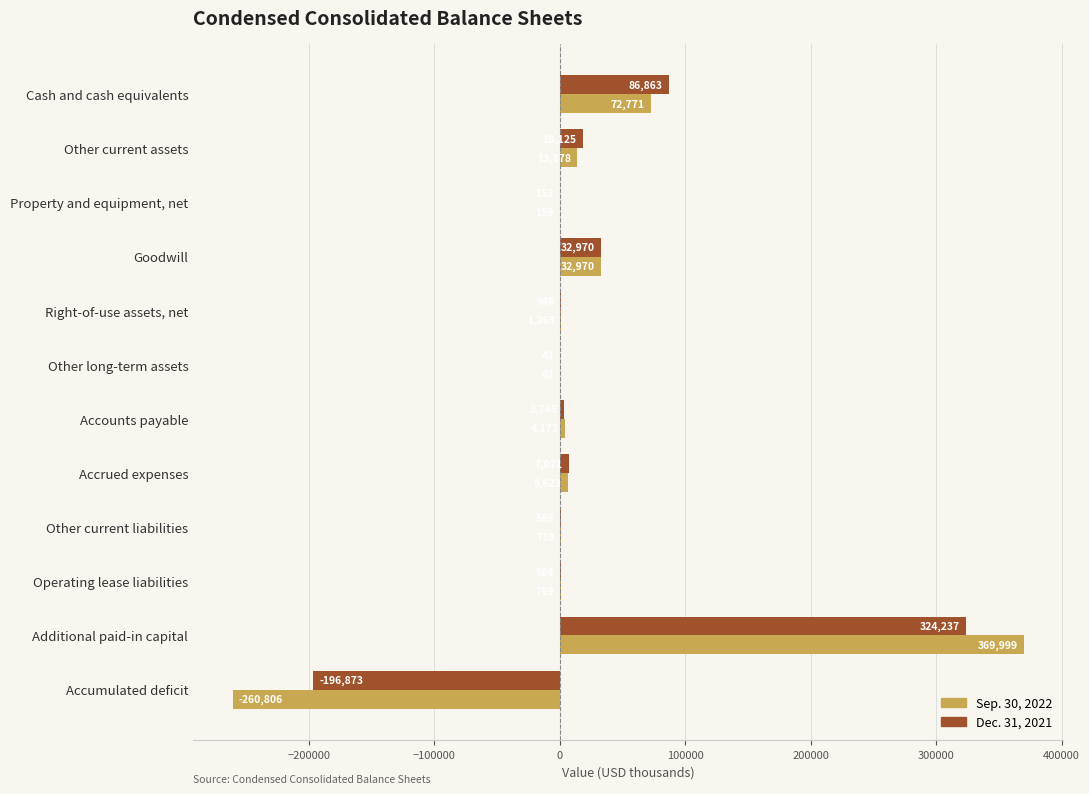

Where is Sep. 30, 2022 nearest to the value 54596?

Cash and cash equivalents